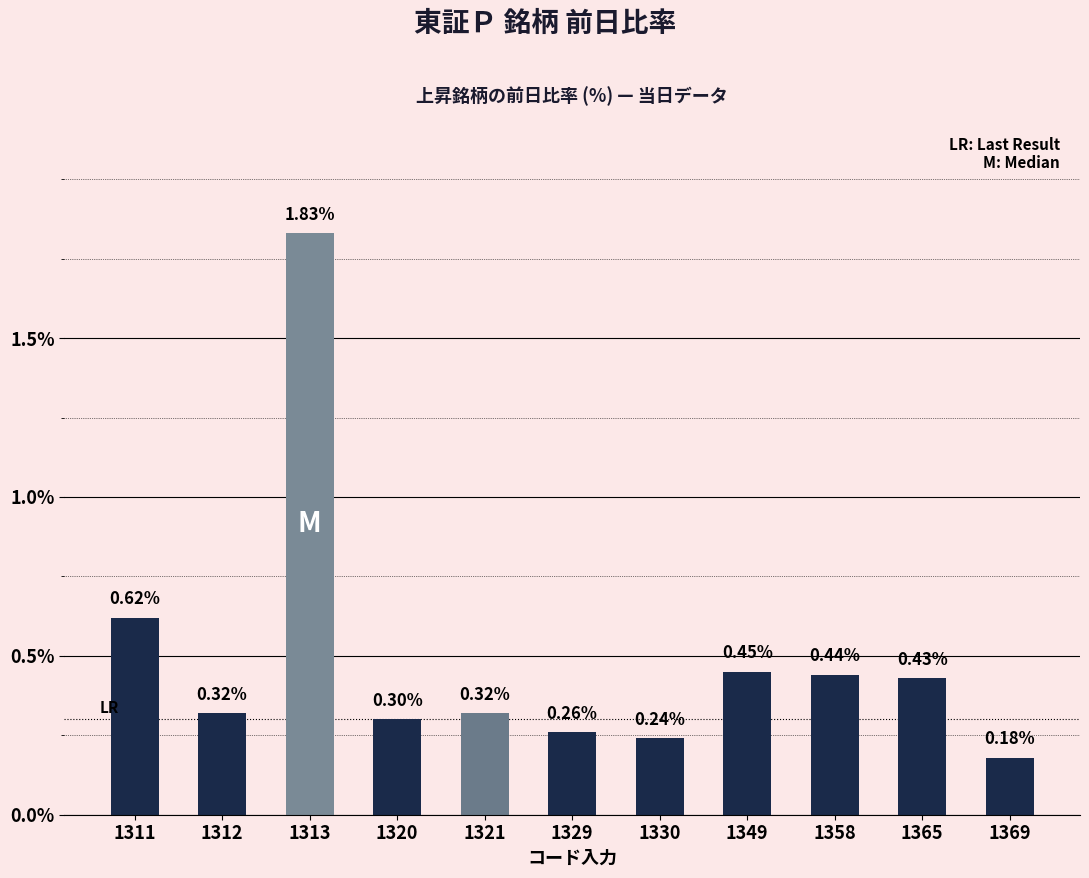

At which category does the chart reach its peak across all series?

1313